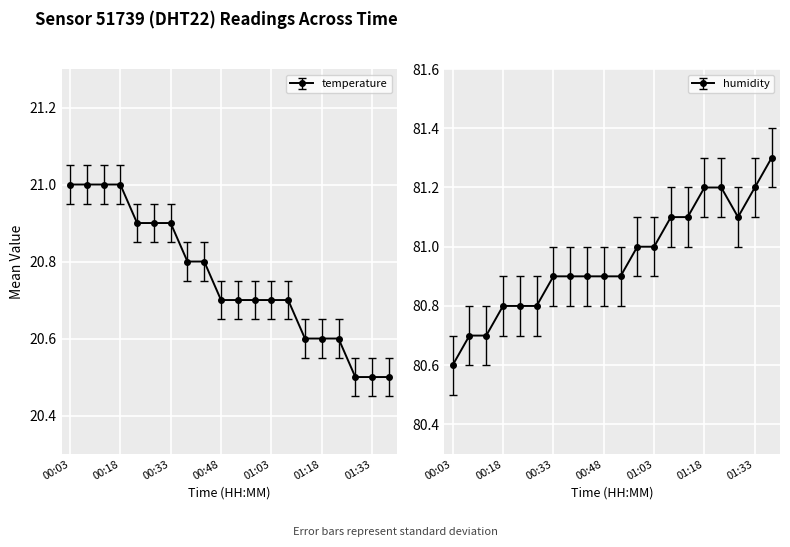

What is the lowest value of the humidity series?

80.6